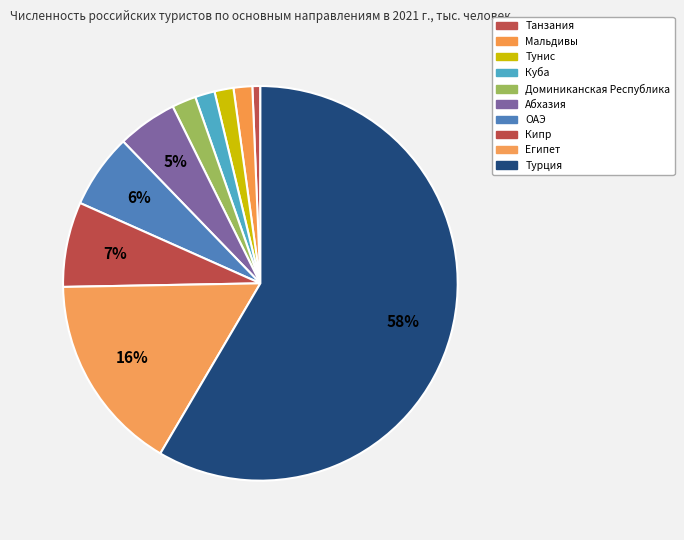

What is the change in value from Мальдивы to Куба?

+3.3